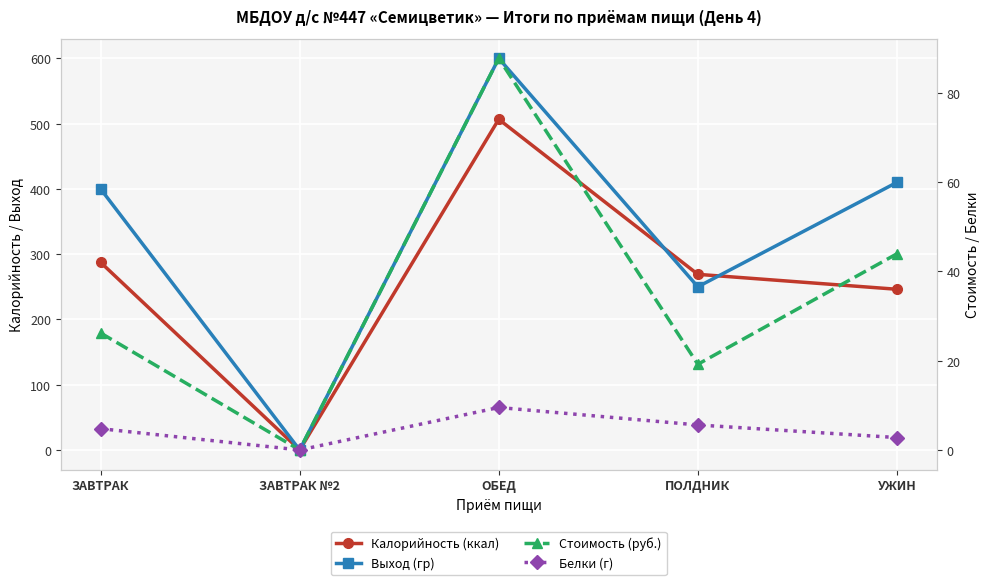

Which series changed the most between ПОЛДНИК and УЖИН?

Выход (гр)